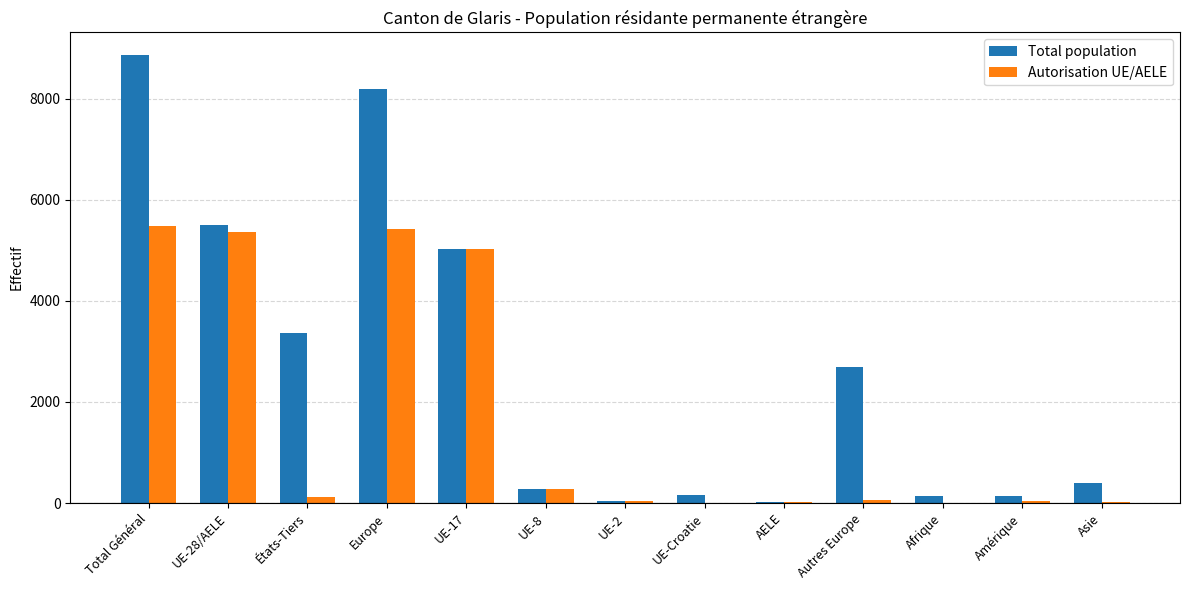

What is the average value of the Autorisation UE/AELE series?

1679